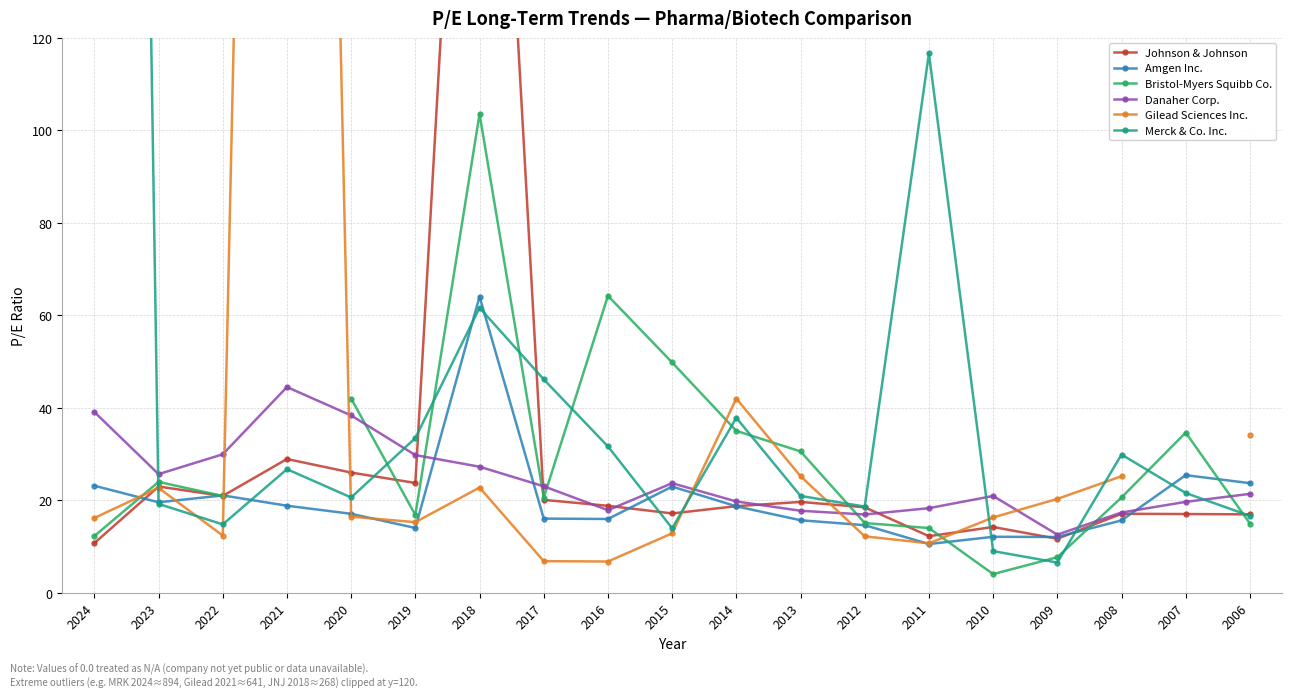

How many series are shown in this chart?

6